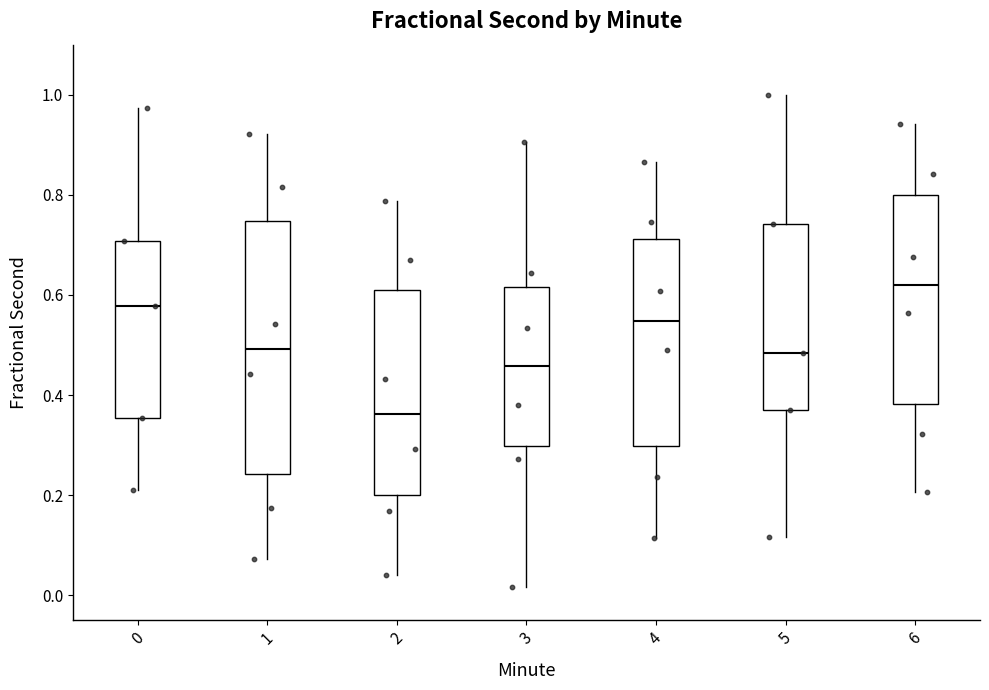

Where is the upper edge of the box at x = 0 on the y-axis? The values are not printed on the chart, so give them approximately, as read against the axis.

0.70